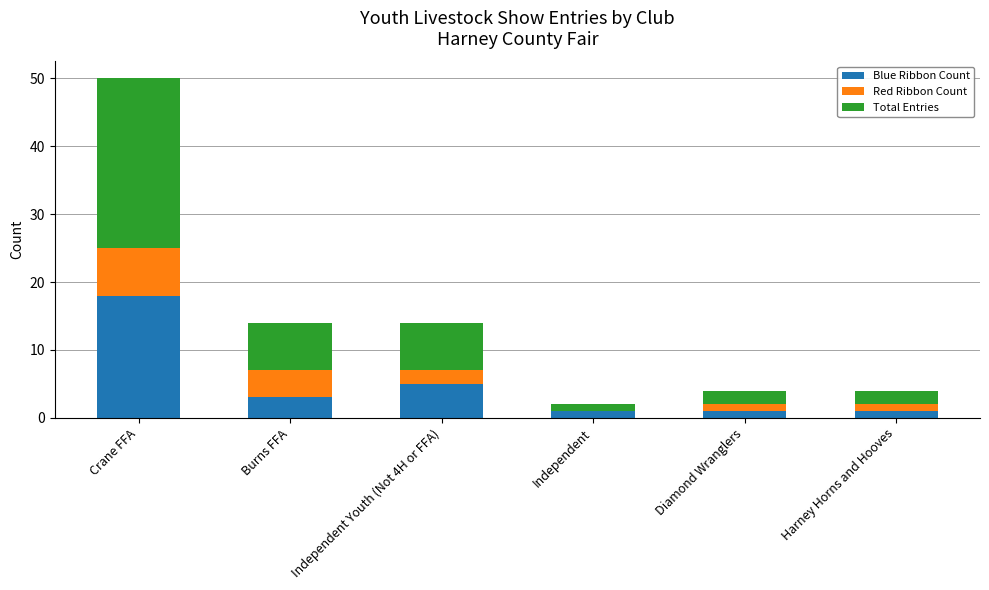

Count the number of data series in this chart.

3